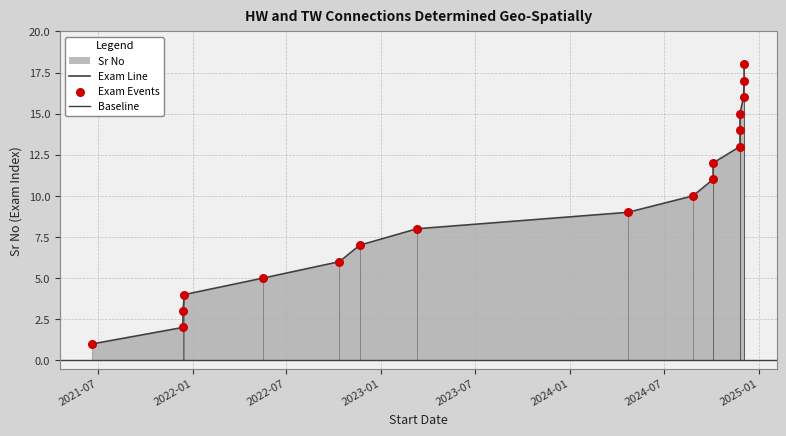

What is the ratio of the value at 2024-12-03 to the value at 2024-04-22?

1.9